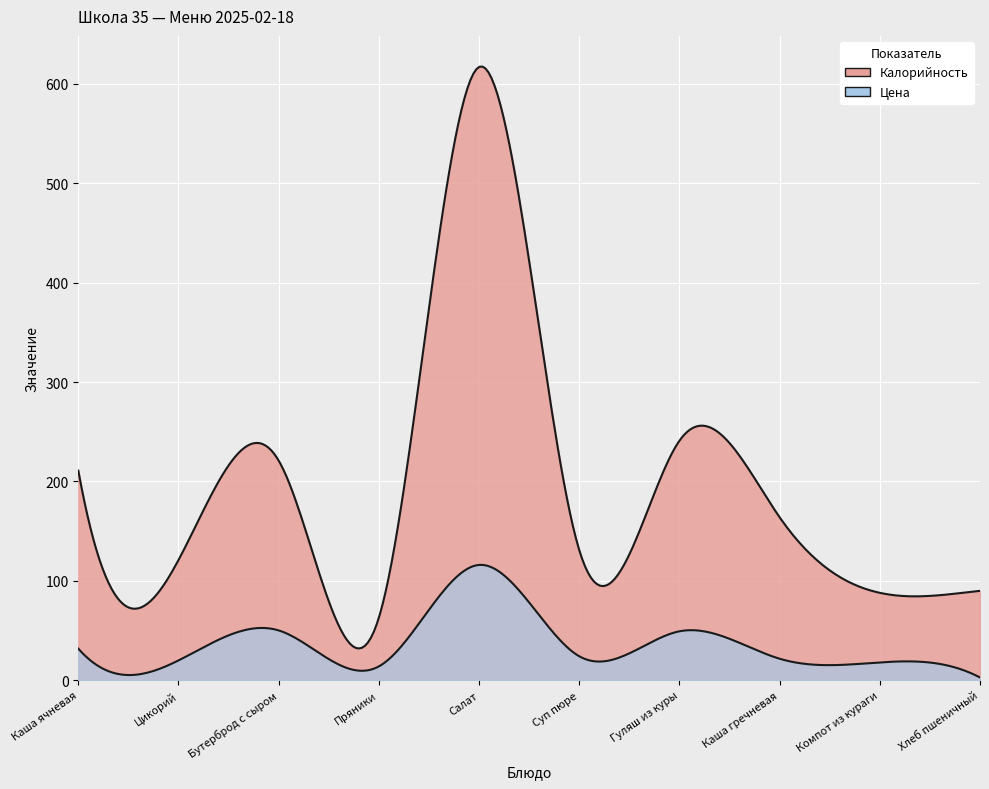

What is the total value across all series at Бутерброд с сыром?

271.2